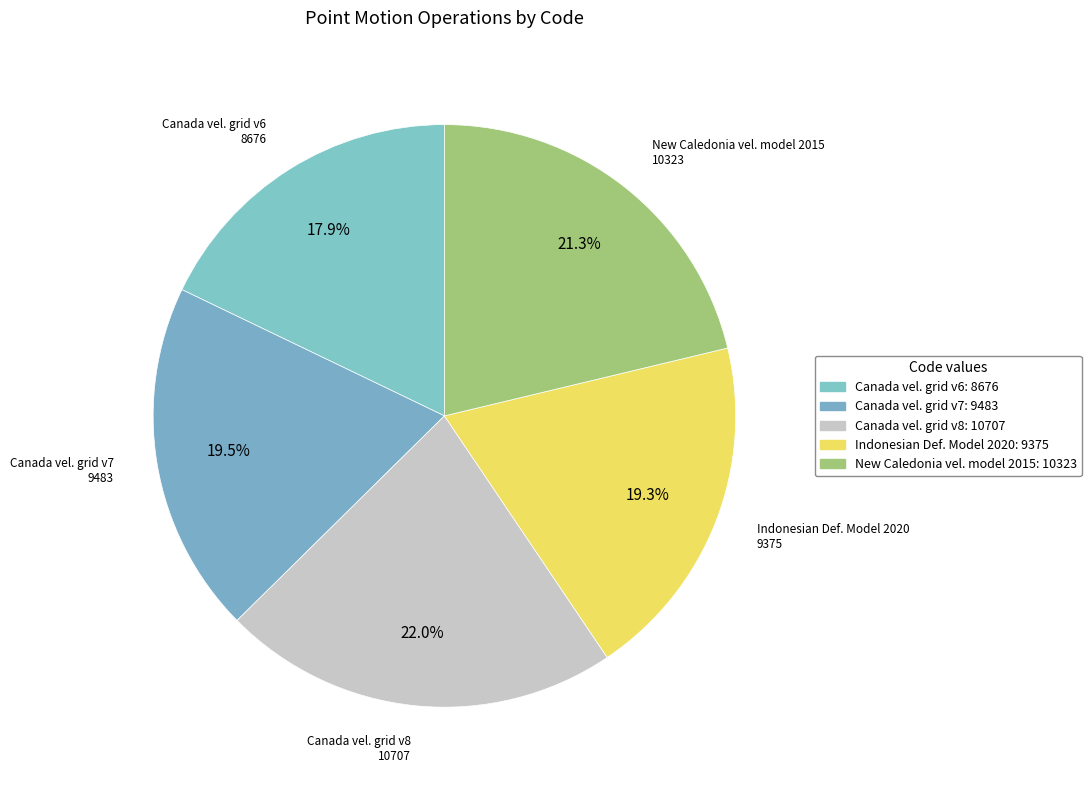

Count the number of slices in the pie.

5